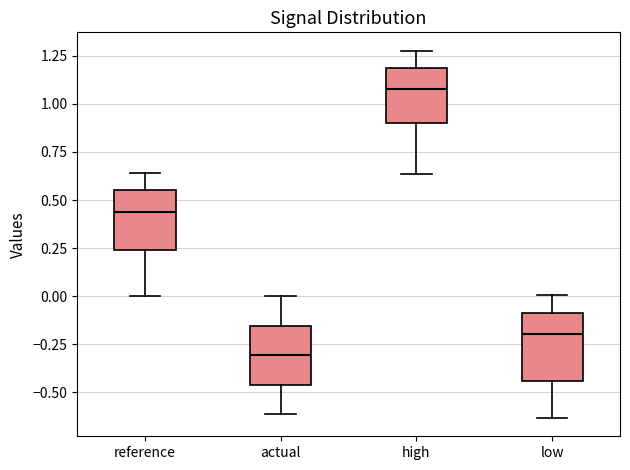

Where is the lower edge of the box for high on the y-axis? The values are not printed on the chart, so give them approximately, as read against the axis.

0.90